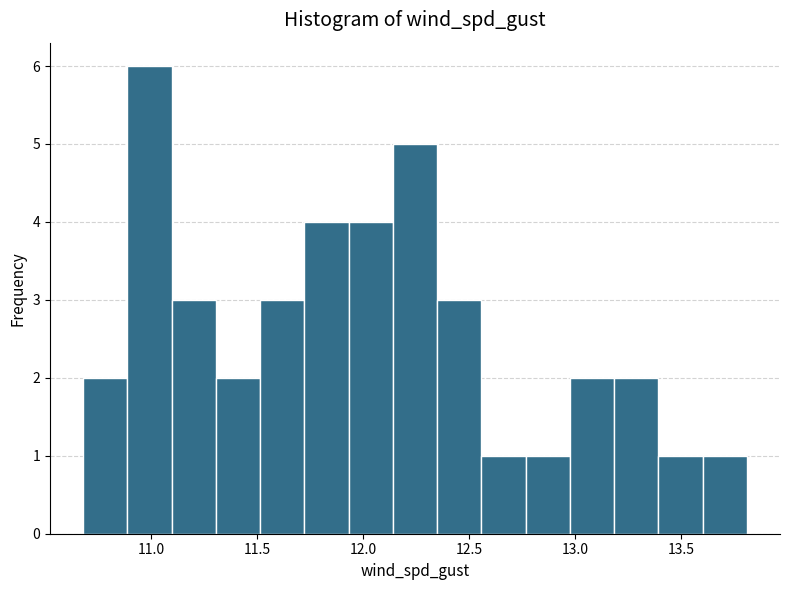

How tall is the bar that spans 12.55 to 12.75 on the x-axis? Neither the bar edges nor the heights are printed on the chart, so give them approximately, as read against the axes.

1